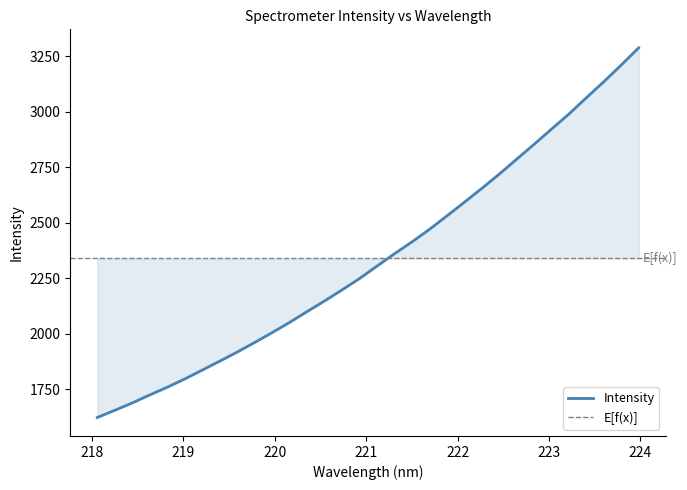

Reading right to left, transcribe all the data shown in this chart.

223.9802=3288.1	223.7895=3210.5	223.5987=3135.3	223.408=3063.1	223.2172=2989.7	223.0264=2921.7	222.8355=2853.0	222.6447=2785.9	222.4538=2718.6	222.263=2654.1	222.0721=2591.7	221.8812=2530.3	221.6902=2469.5	221.4993=2413.3	221.3083=2359.9	221.1174=2304.2	220.9264=2248.2	220.7354=2197.0	220.5444=2147.4	220.3533=2099.4	220.1623=2050.8	219.9712=2004.7	219.7801=1960.2	219.589=1917.1	219.3979=1876.1	219.2067=1835.8	219.0156=1795.8	218.8244=1758.8	218.6332=1724.1	218.442=1688.0	218.2508=1654.8	218.0596=1622.3